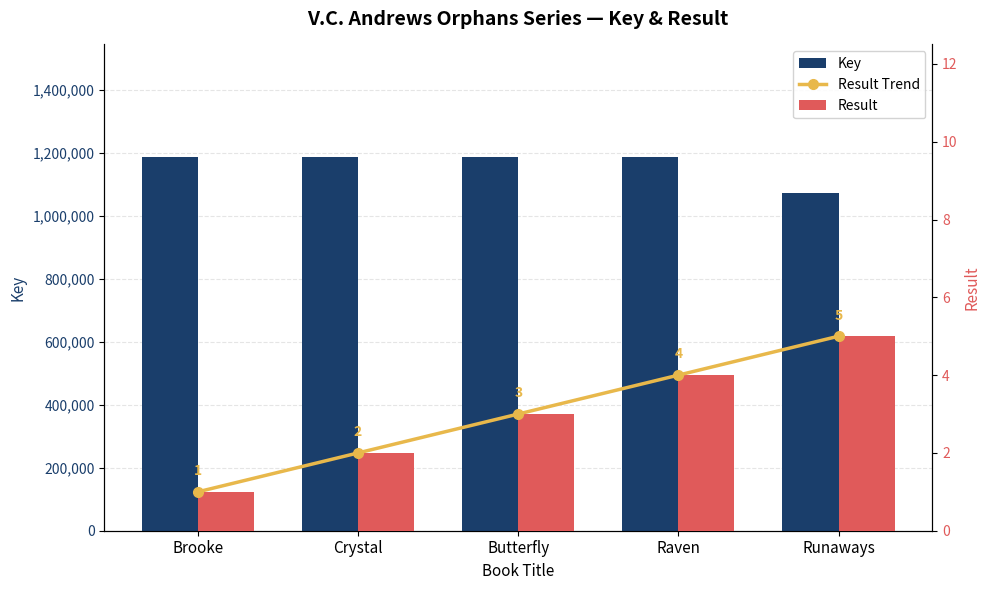

What is the difference between the Key values at Butterfly and Brooke?

7